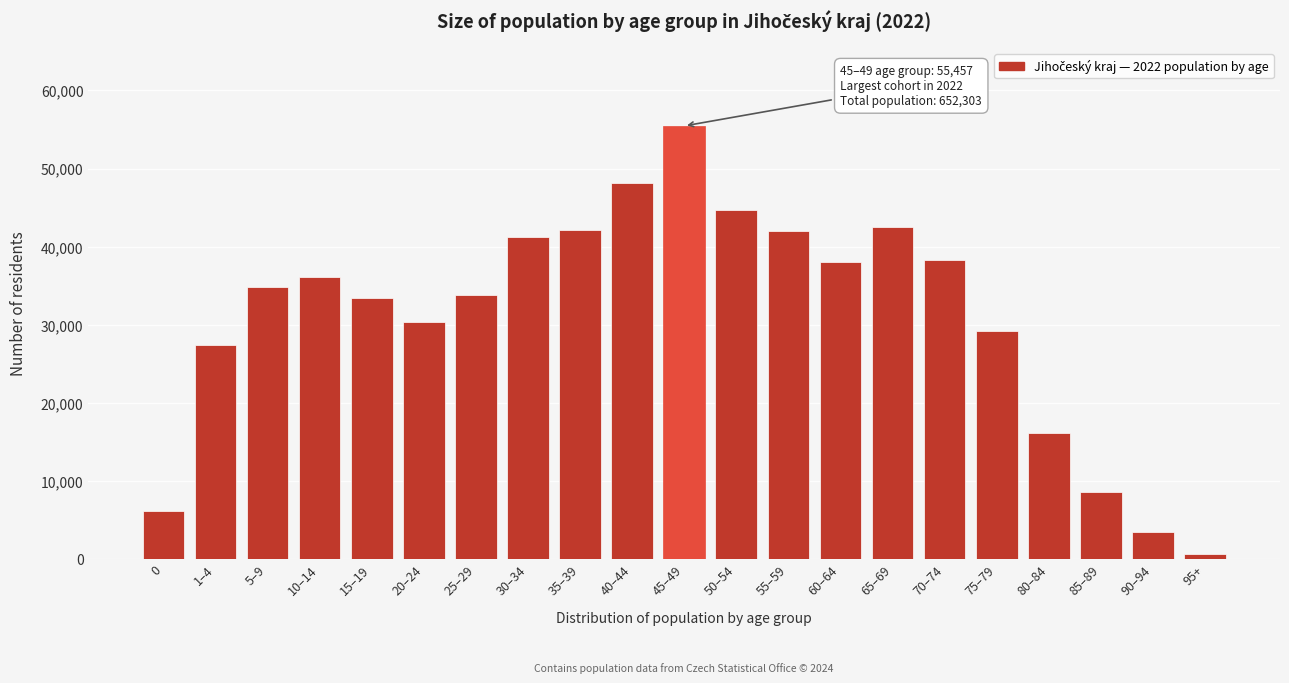

The value at 70–74 is 38250. True or false?

True